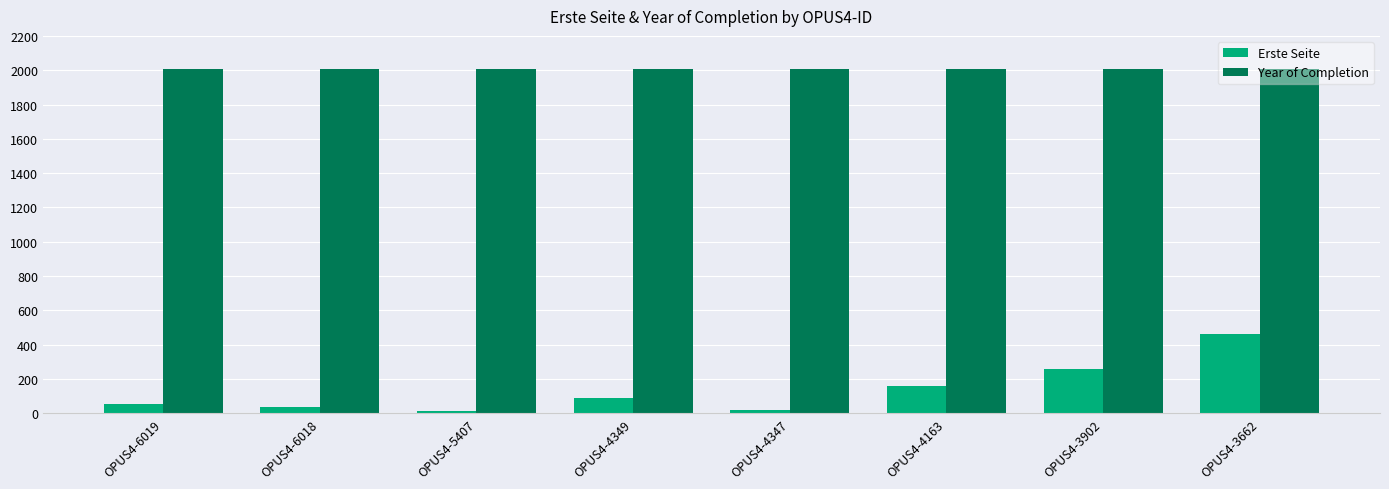

What is the approximate value of Year of Completion at OPUS4-4347?

2008